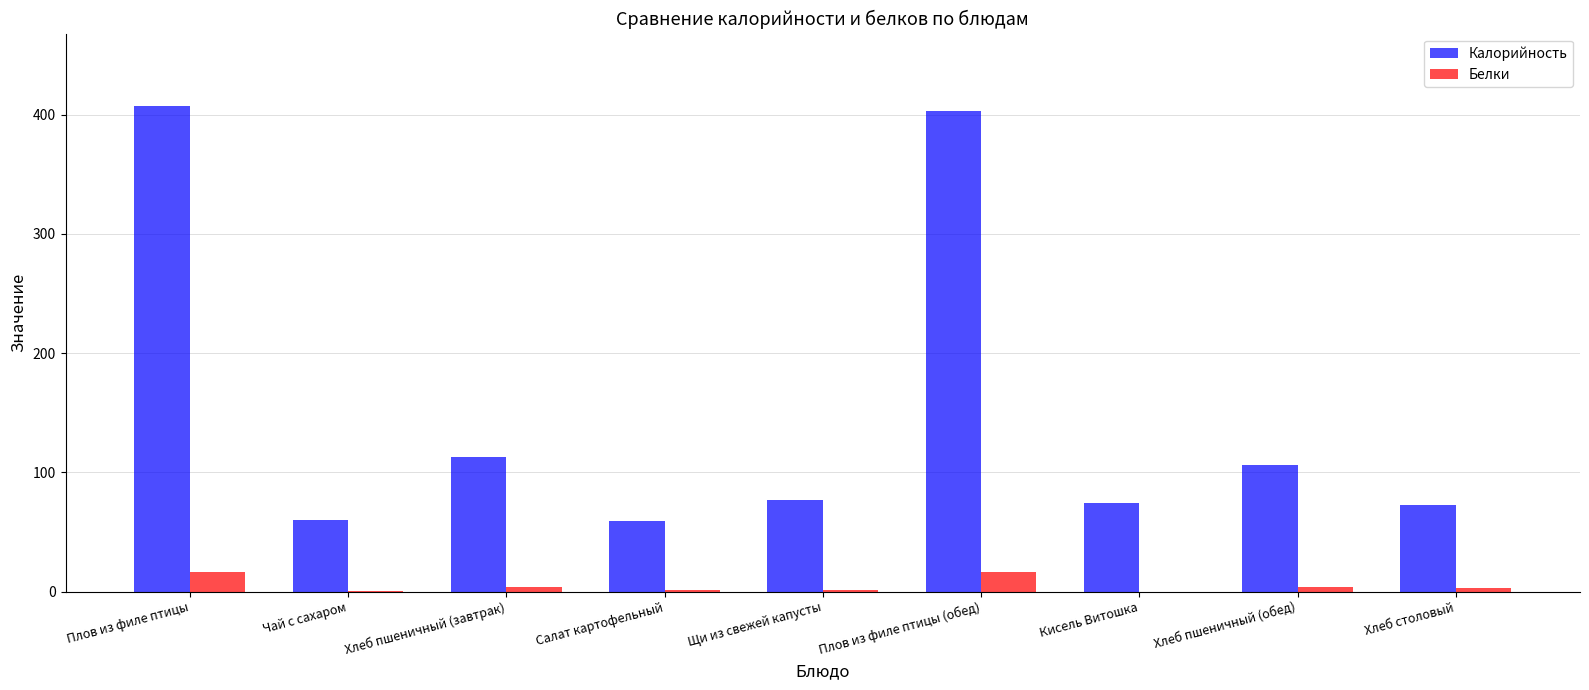

Is the value of Калорийность at Чай с сахаром greater than the value of Белки at Хлеб пшеничный (завтрак)?

Yes